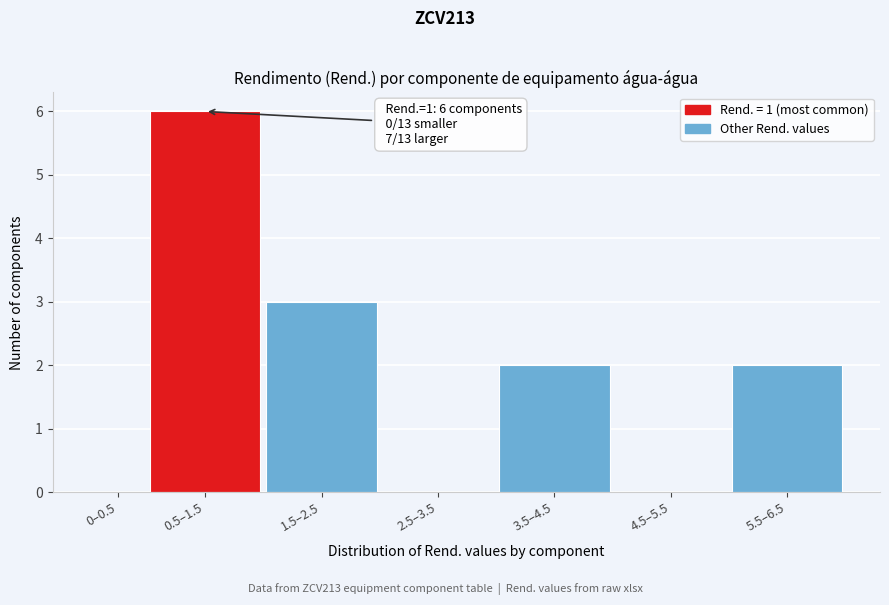

Reading left to right, what are all the values shown in this chart?

0–0.5=0	0.5–1.5=6	1.5–2.5=3	2.5–3.5=0	3.5–4.5=2	4.5–5.5=0	5.5–6.5=2